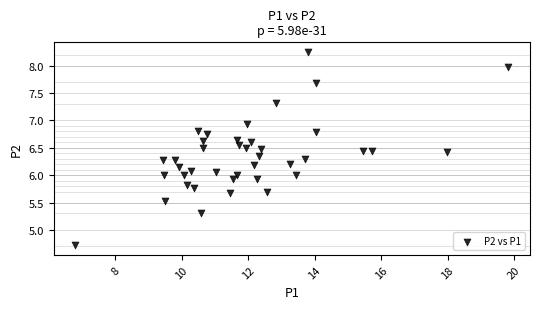

What is the range of Y values (max minus min)?

3.5